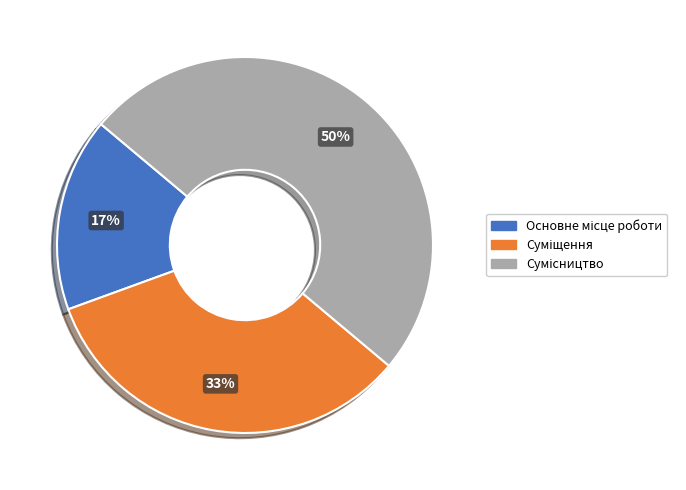

To the nearest percent, what is the average slice percentage?

33%